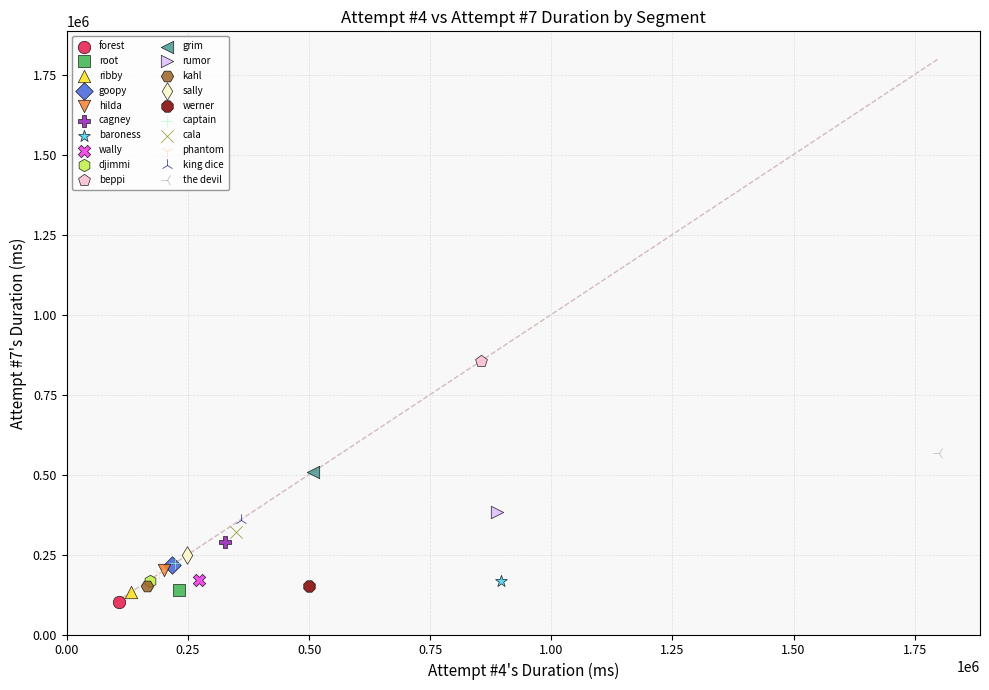

What are all the series names shown in the legend?

forest, root, ribby, goopy, hilda, cagney, baroness, wally, djimmi, beppi, grim, rumor, kahl, sally, werner, captain, cala, phantom, king dice, the devil